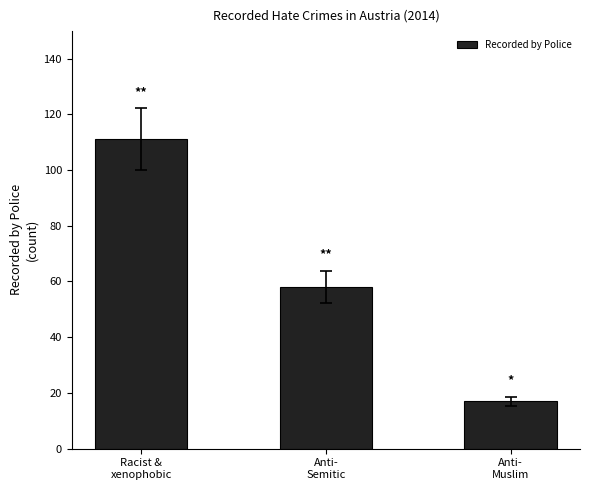

Reading right to left, what are all the values shown in this chart?

17	58	111